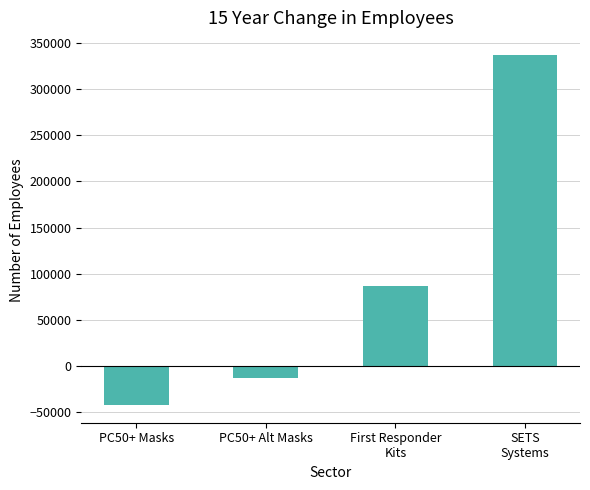

Where is the data nearest to the value 147097?

First Responder
Kits